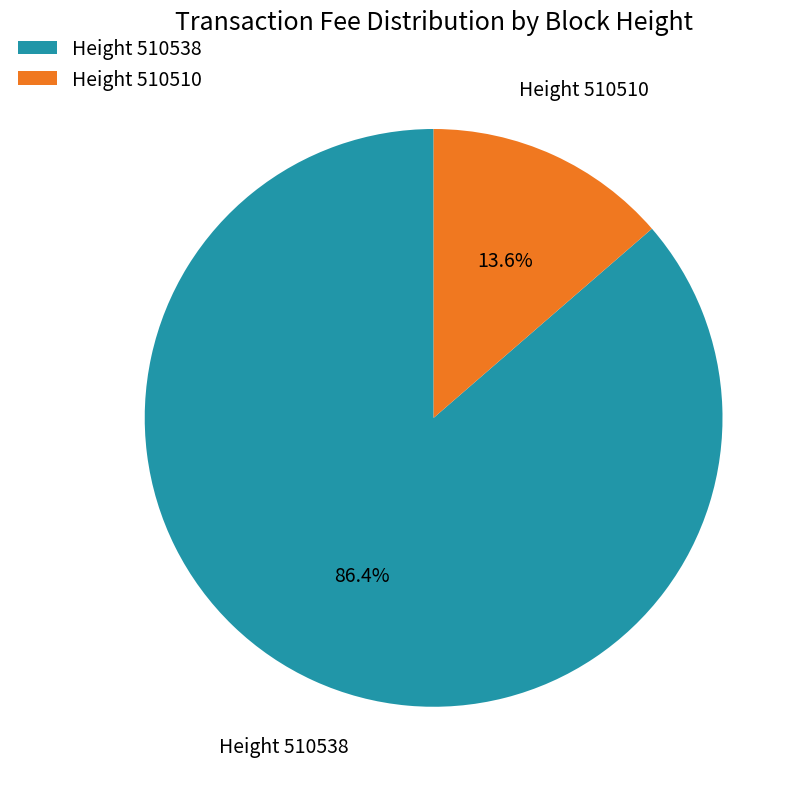

To the nearest percent, what is the difference between the largest and smallest slice percentages?

73%